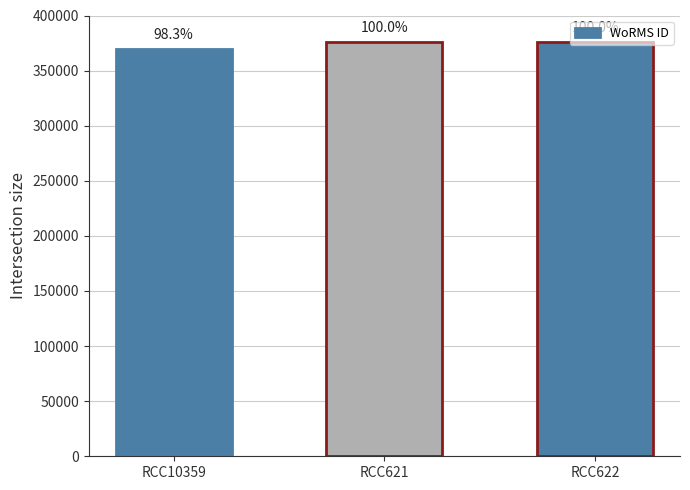

What is the label of the 3rd bar from the right?

RCC10359